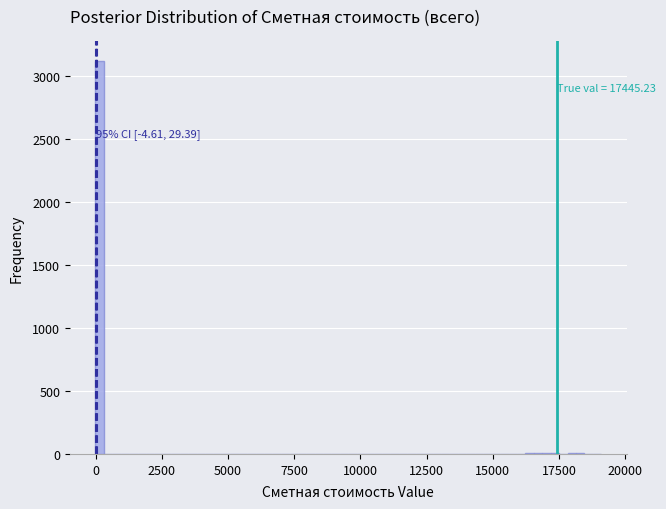

Around what value on the x-axis is the tallest bar? Give the approximate position of its centre, as read against the axis.

0